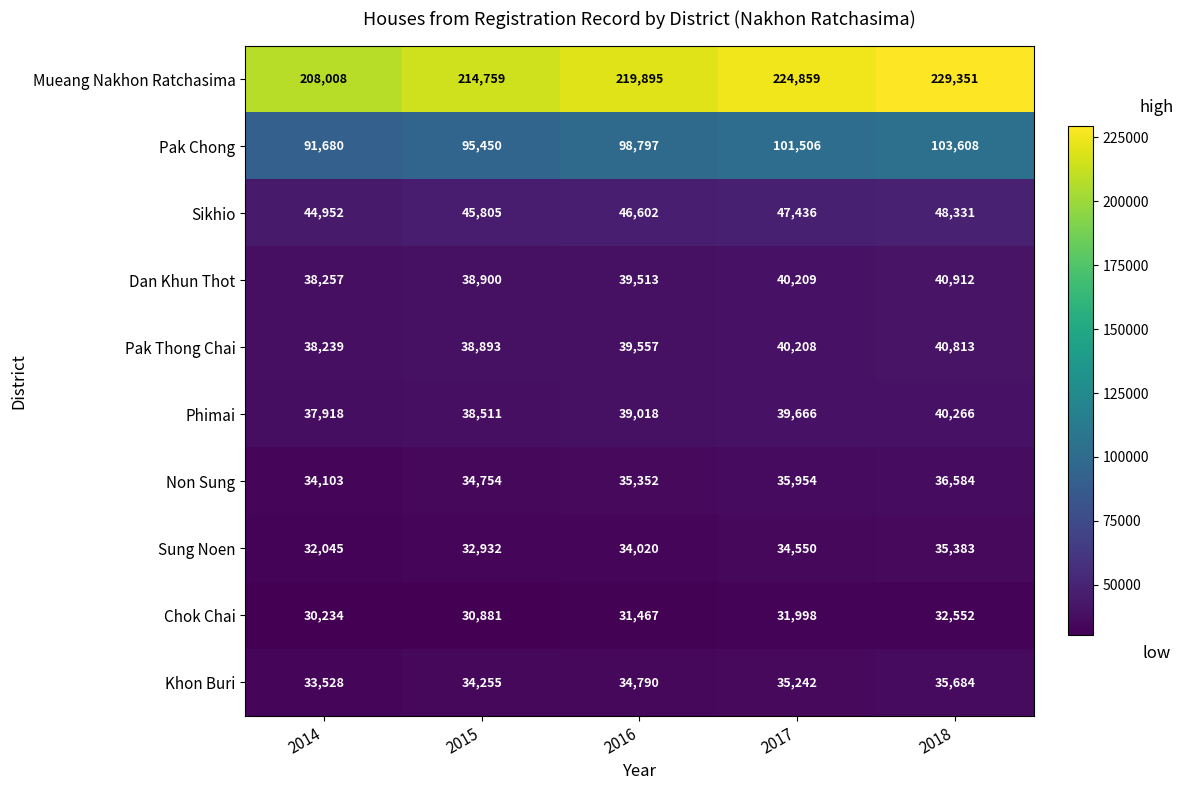

At which category is the sum across all series the highest?

2018